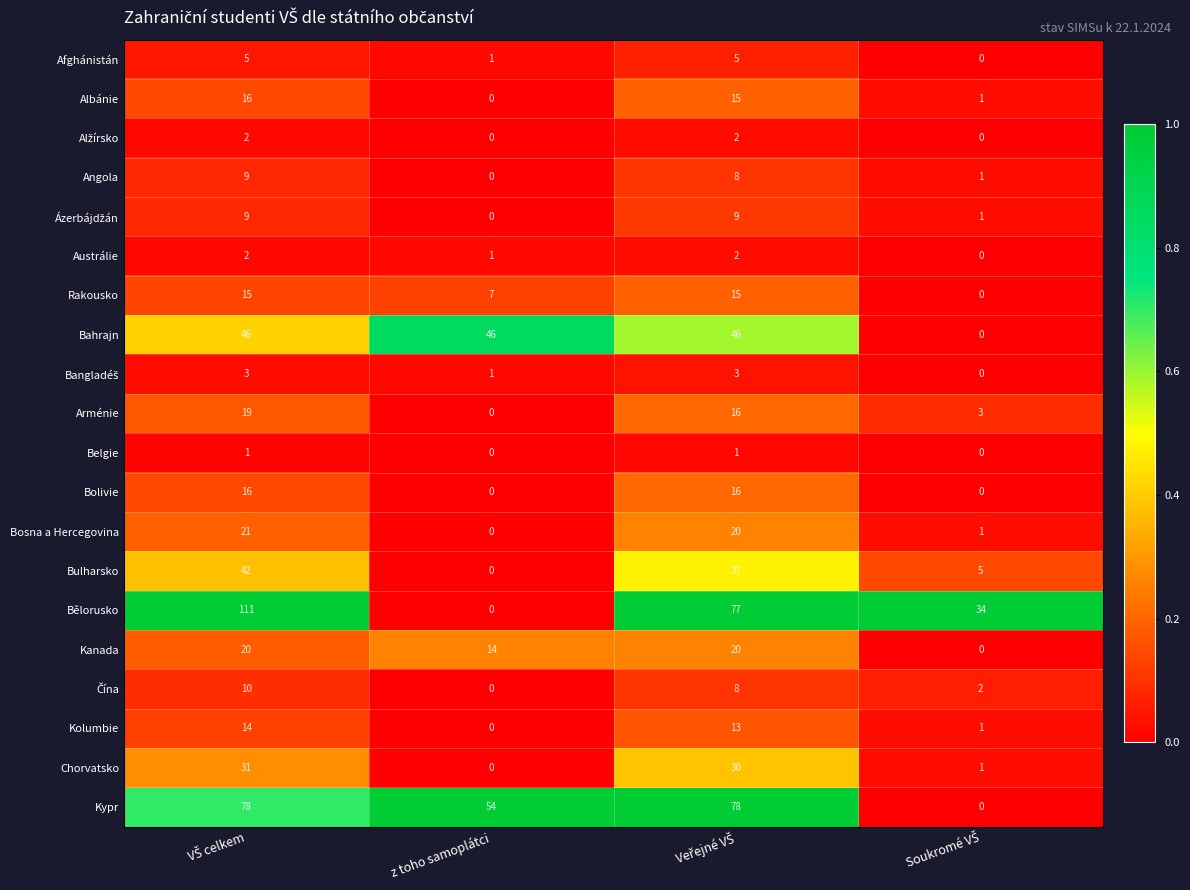

What is the difference between the second highest and minimum values in the Angola series?

8